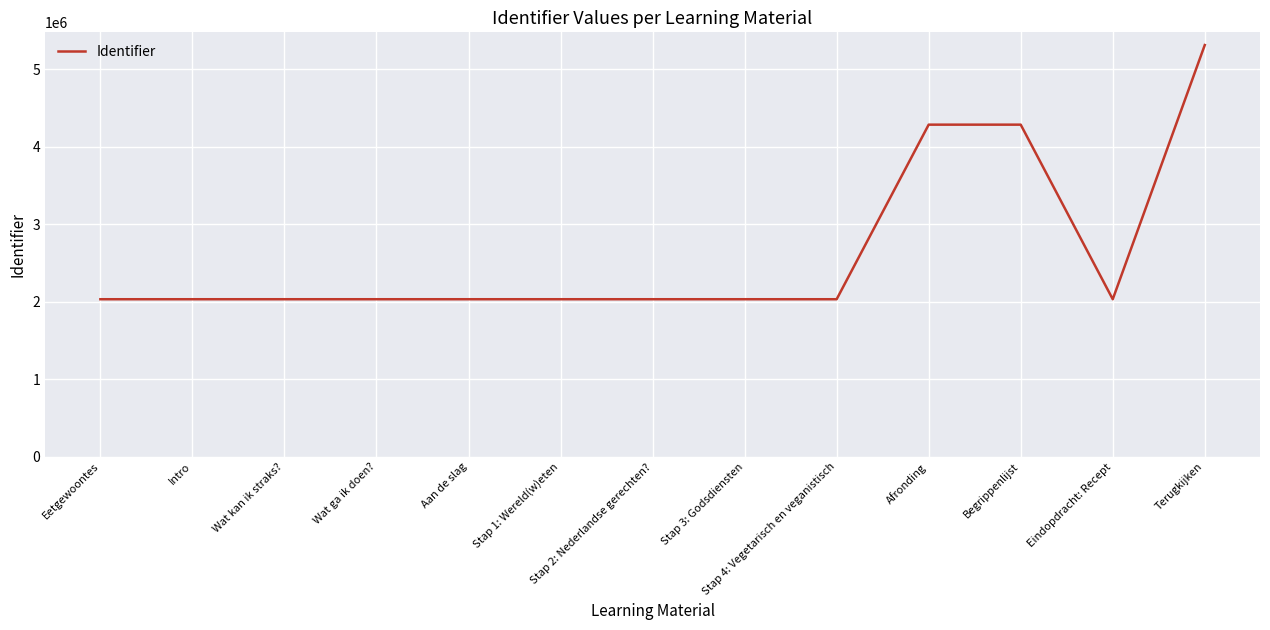

At which category does the chart reach its peak across all series?

Terugkijken